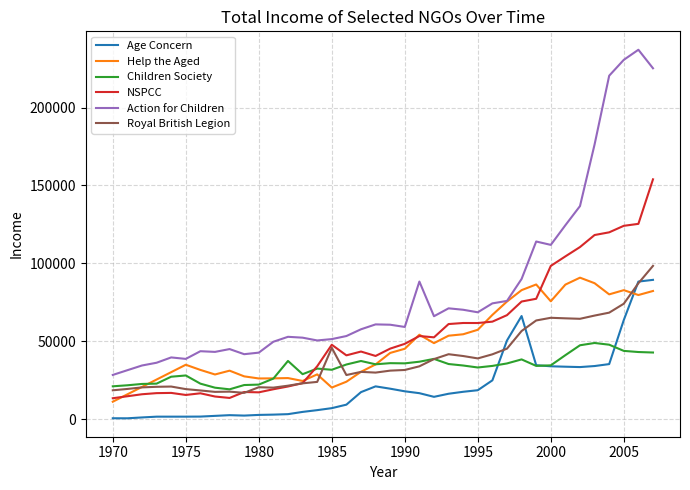

What is the maximum value shown in the chart?

237051.7